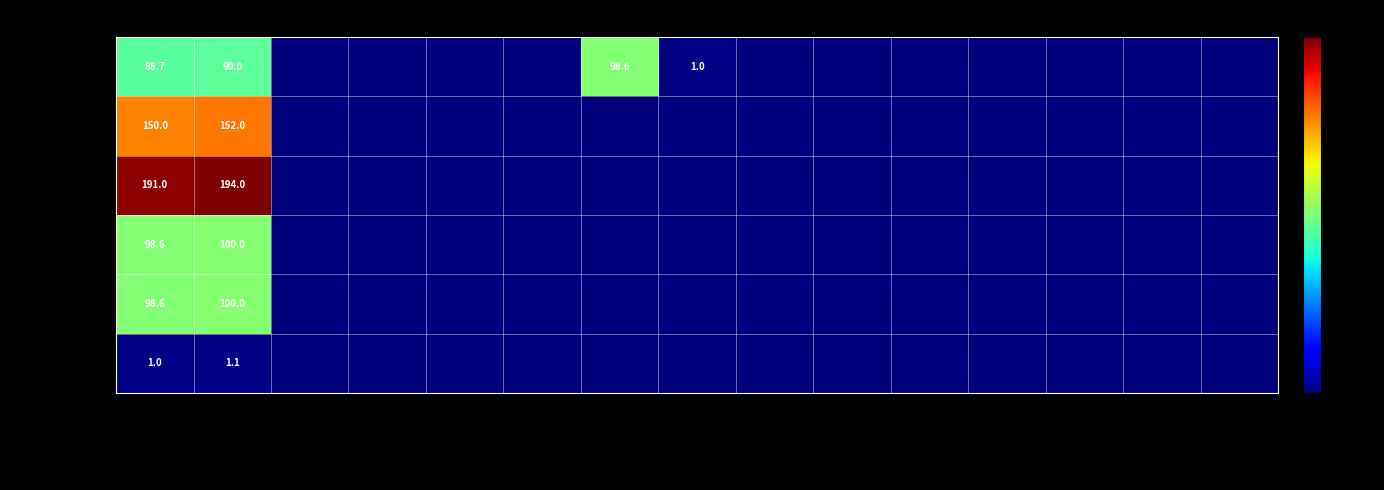

True or false: Calcium has a value of 77.3 at As fed.

False